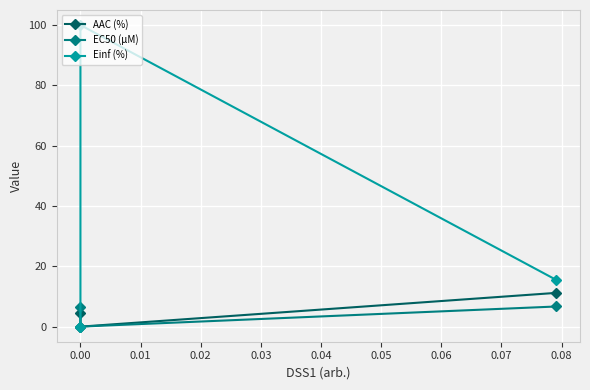

What is the greatest value displayed?

100.0